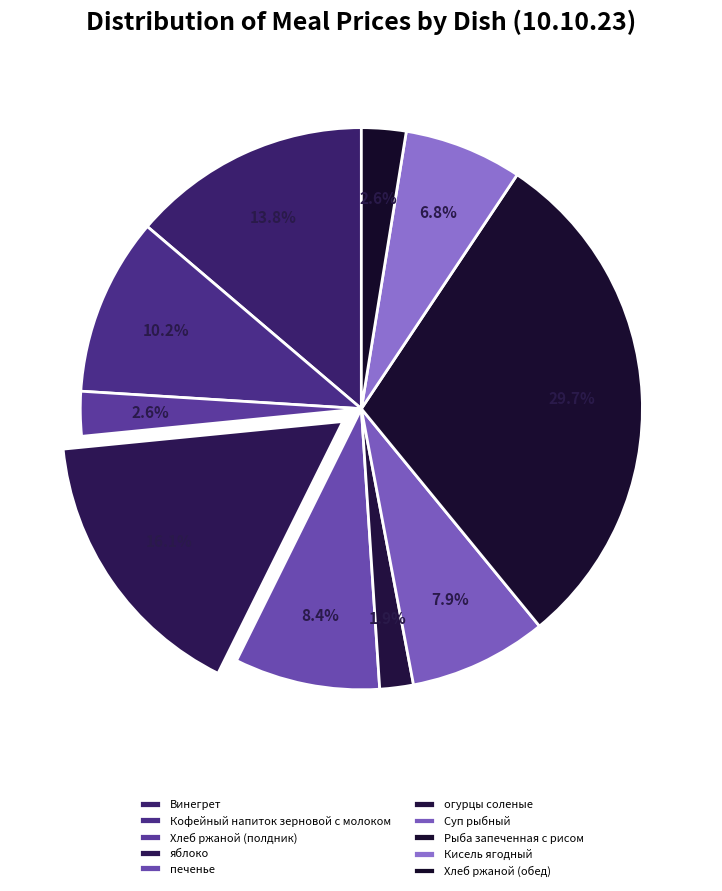

Is there a majority slice in this chart?

No